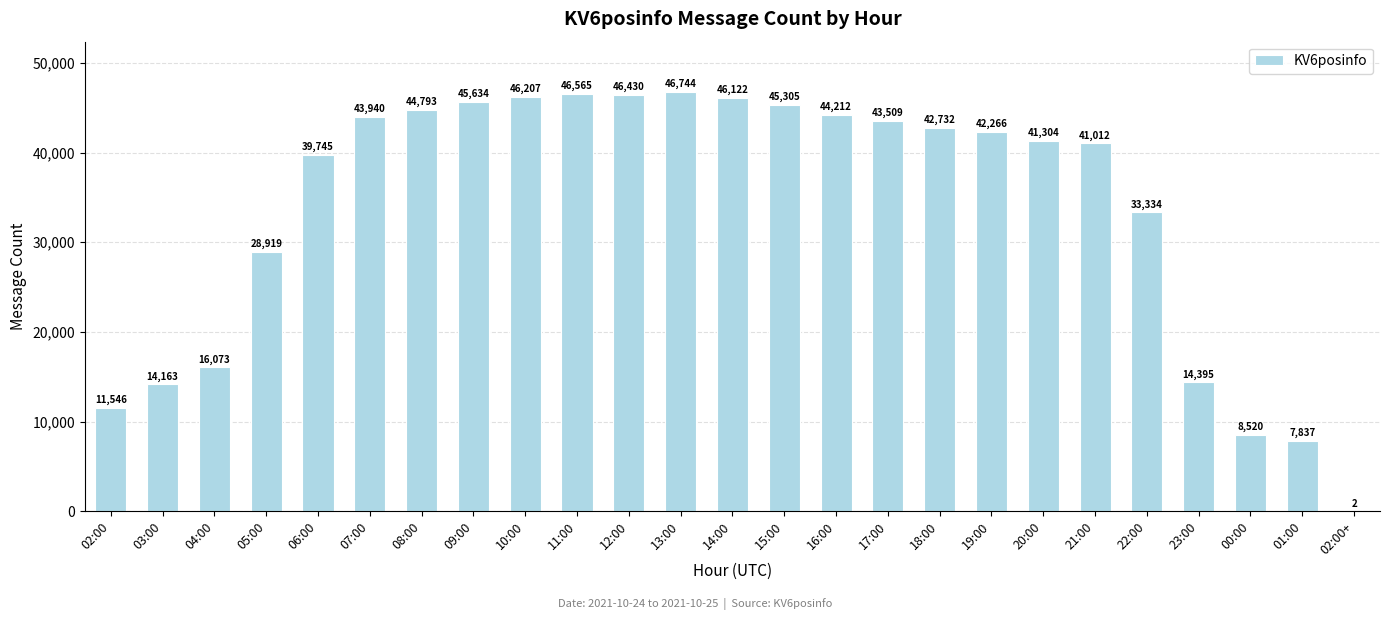

Is it true that the value at 19:00 is 42266?

True